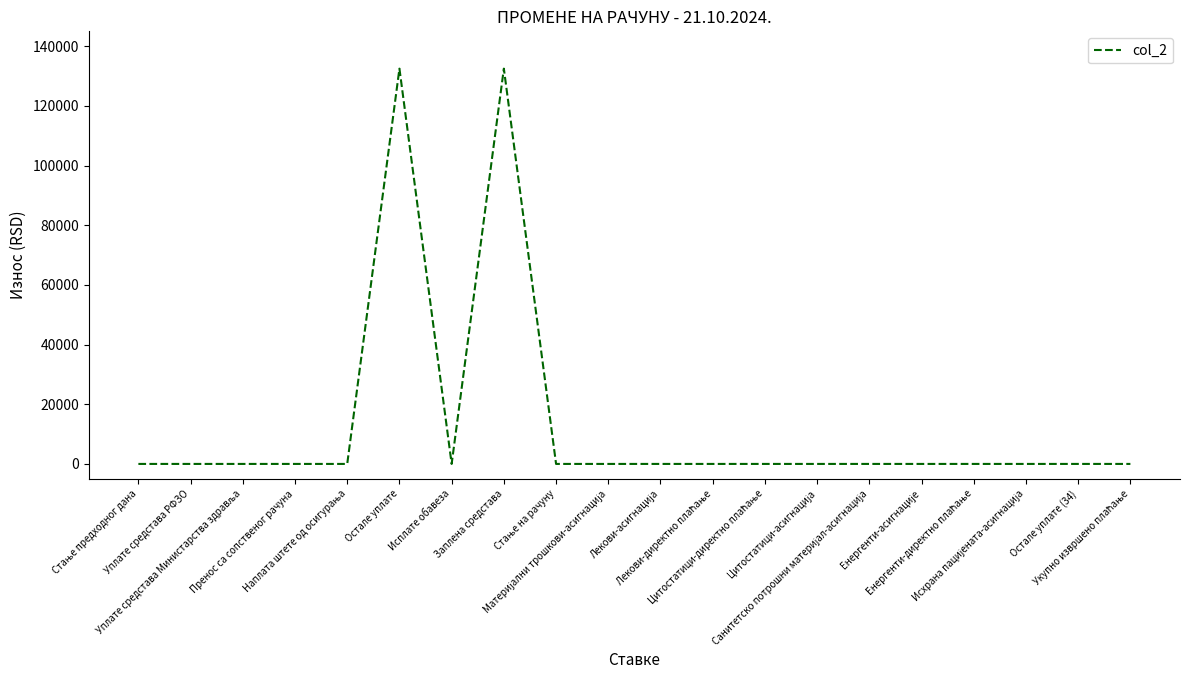

What is the difference between the maximum and minimum values?

132493.5